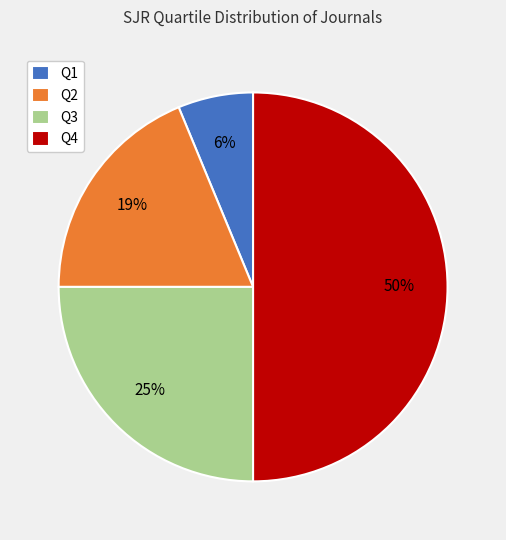

The Q2 slice represents 19% of the pie. True or false?

True